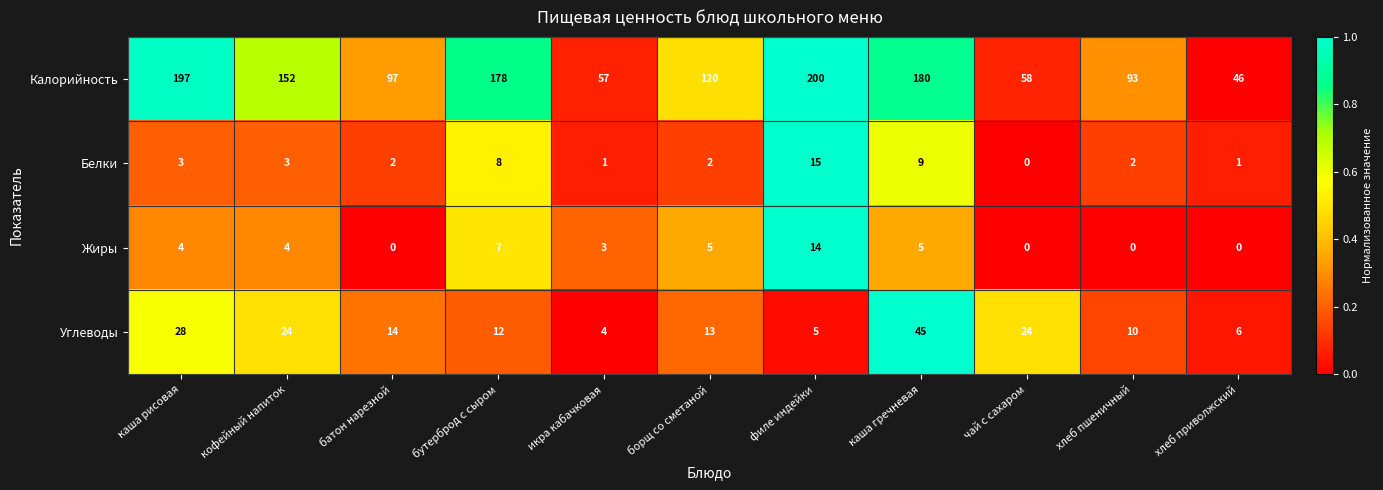

Which series changed the most between каша гречневая and хлеб приволжский?

Калорийность